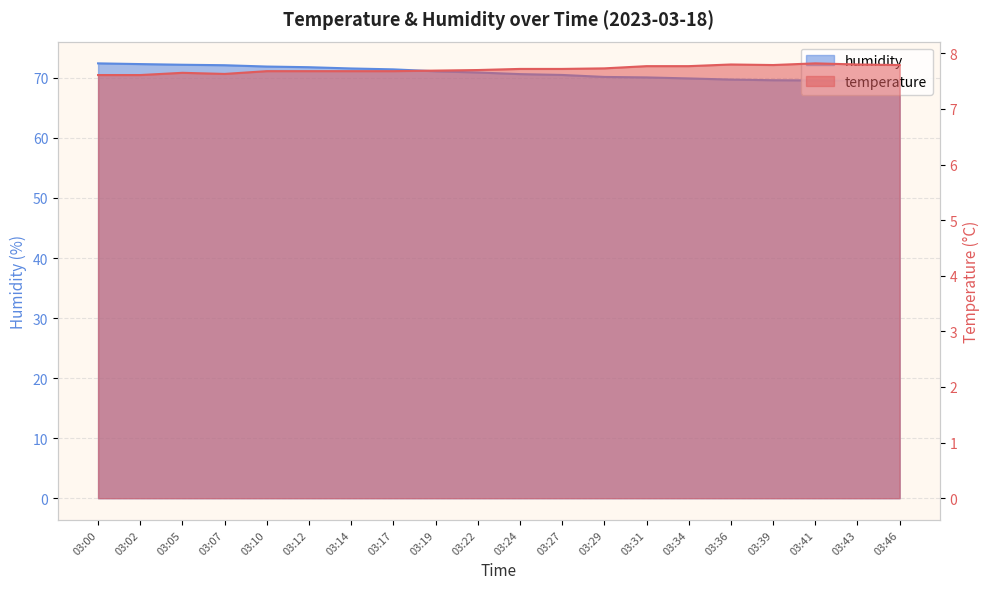

True or false: humidity has a value of 90.4 at 03:46.

False